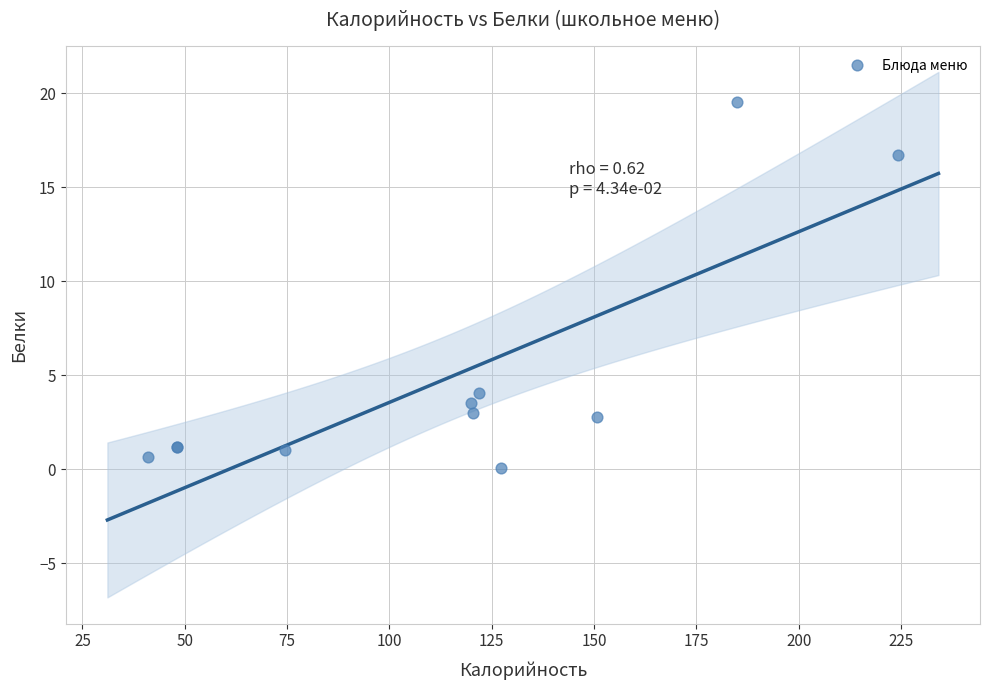

What Y value in the scatter plot is closest to 9?

4.1